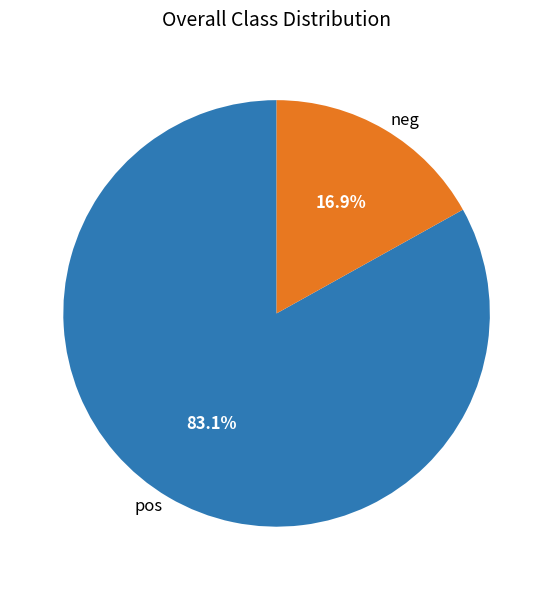

Combined, what portion of the pie is pos and neg?

100.0%